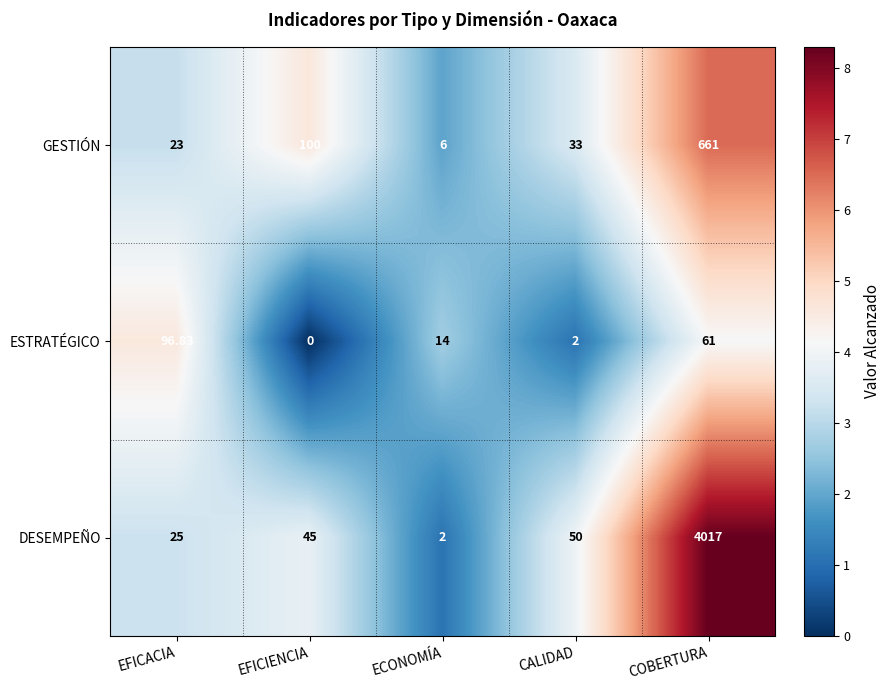

Where does the GESTIÓN series first go above 33?

EFICIENCIA